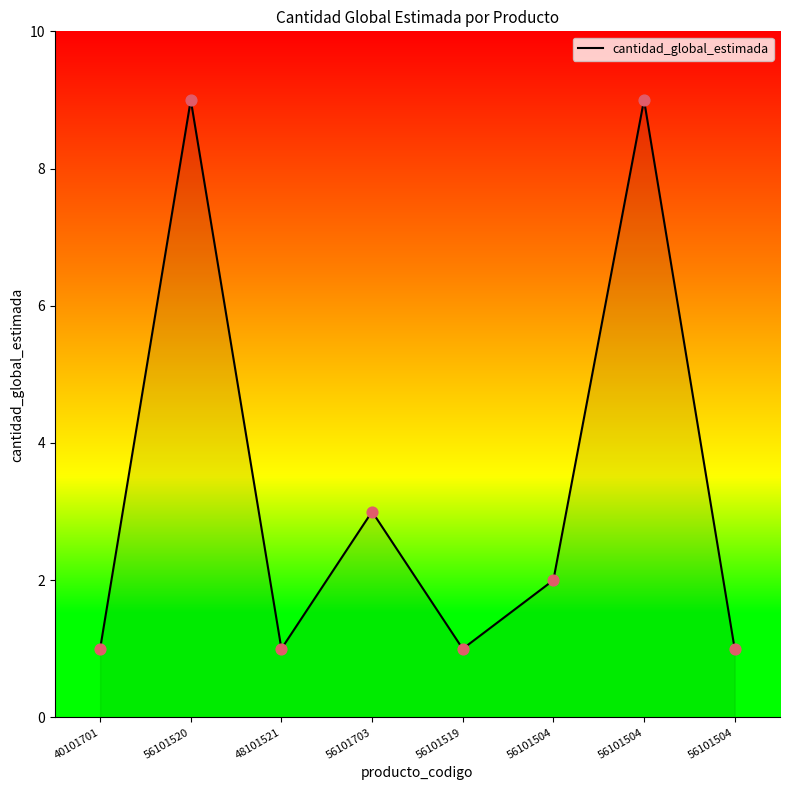

Does the chart have visible grid lines?

No